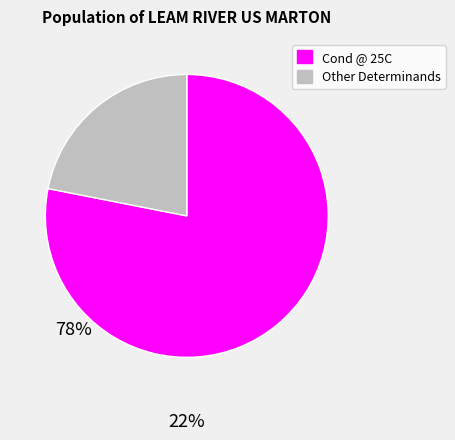

Which slice is the smallest?

Other Determinands